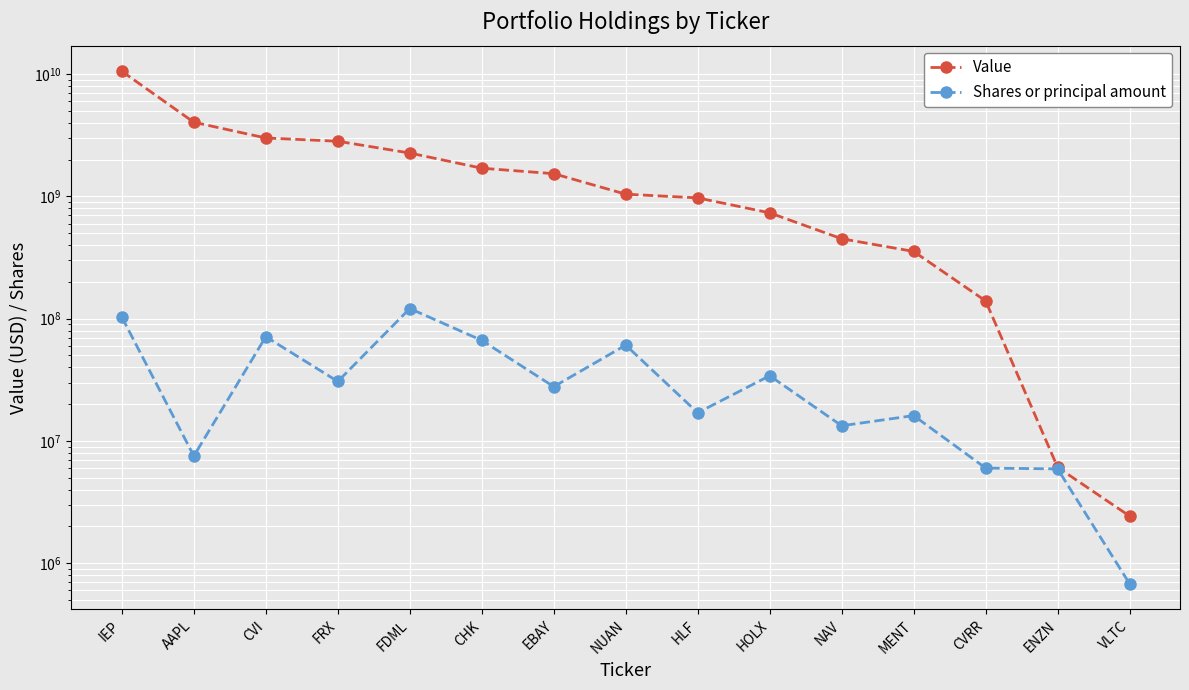

Rank the series by their average value, from lowest to highest.

Shares or principal amount, Value